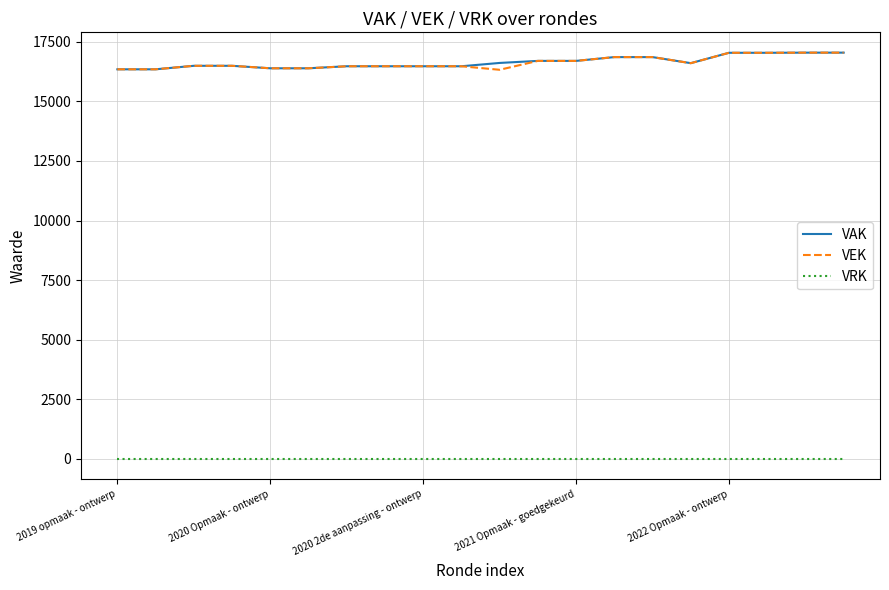

What is the maximum value shown in the chart?

17045